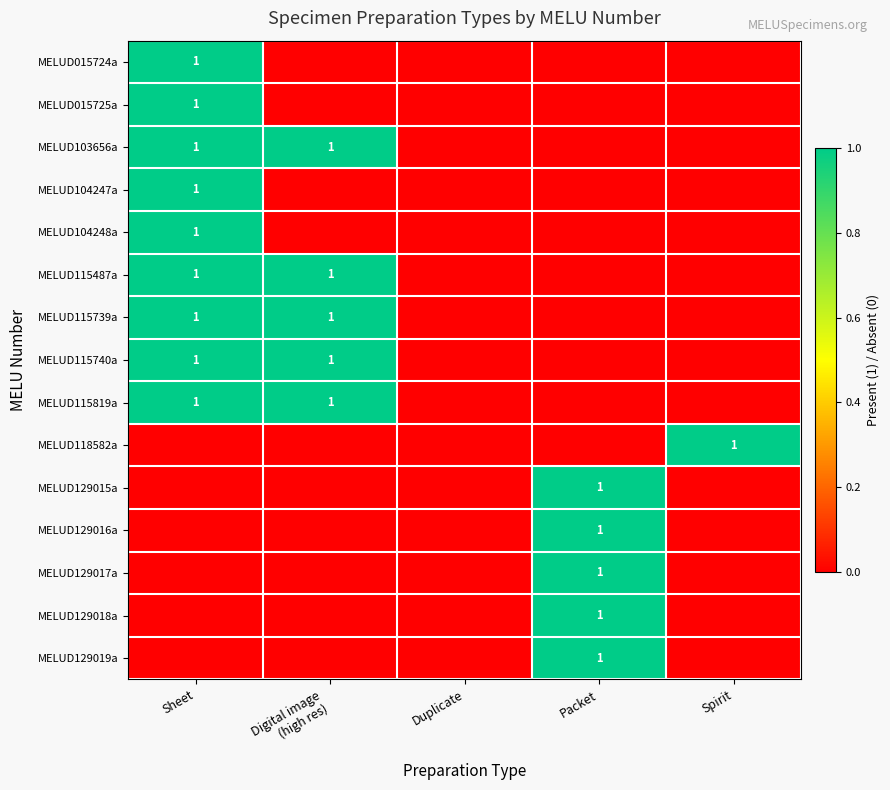

The MELUD129018a series shows 2 at Packet. True or false?

False